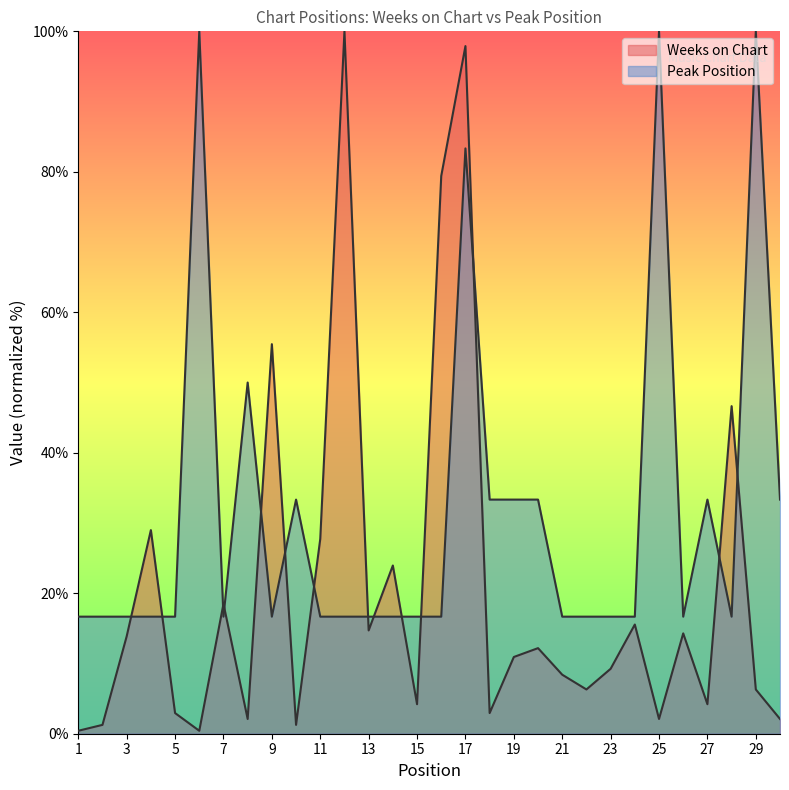

Reading left to right, transcribe all the data shown in this chart.

Weeks on Chart: 0.4	1.3	13.9	29.0	2.9	0.4	18.5	2.1	55.5	1.3	27.7	100.0	14.7	23.9	4.2	79.4	97.9	2.9	10.9	12.2	8.4	6.3	9.2	15.5	2.1	14.3	4.2	46.6	6.3	2.1
Peak Position: 16.7	16.7	16.7	16.7	16.7	100.0	16.7	50.0	16.7	33.3	16.7	16.7	16.7	16.7	16.7	16.7	83.3	33.3	33.3	33.3	16.7	16.7	16.7	16.7	100.0	16.7	33.3	16.7	100.0	33.3